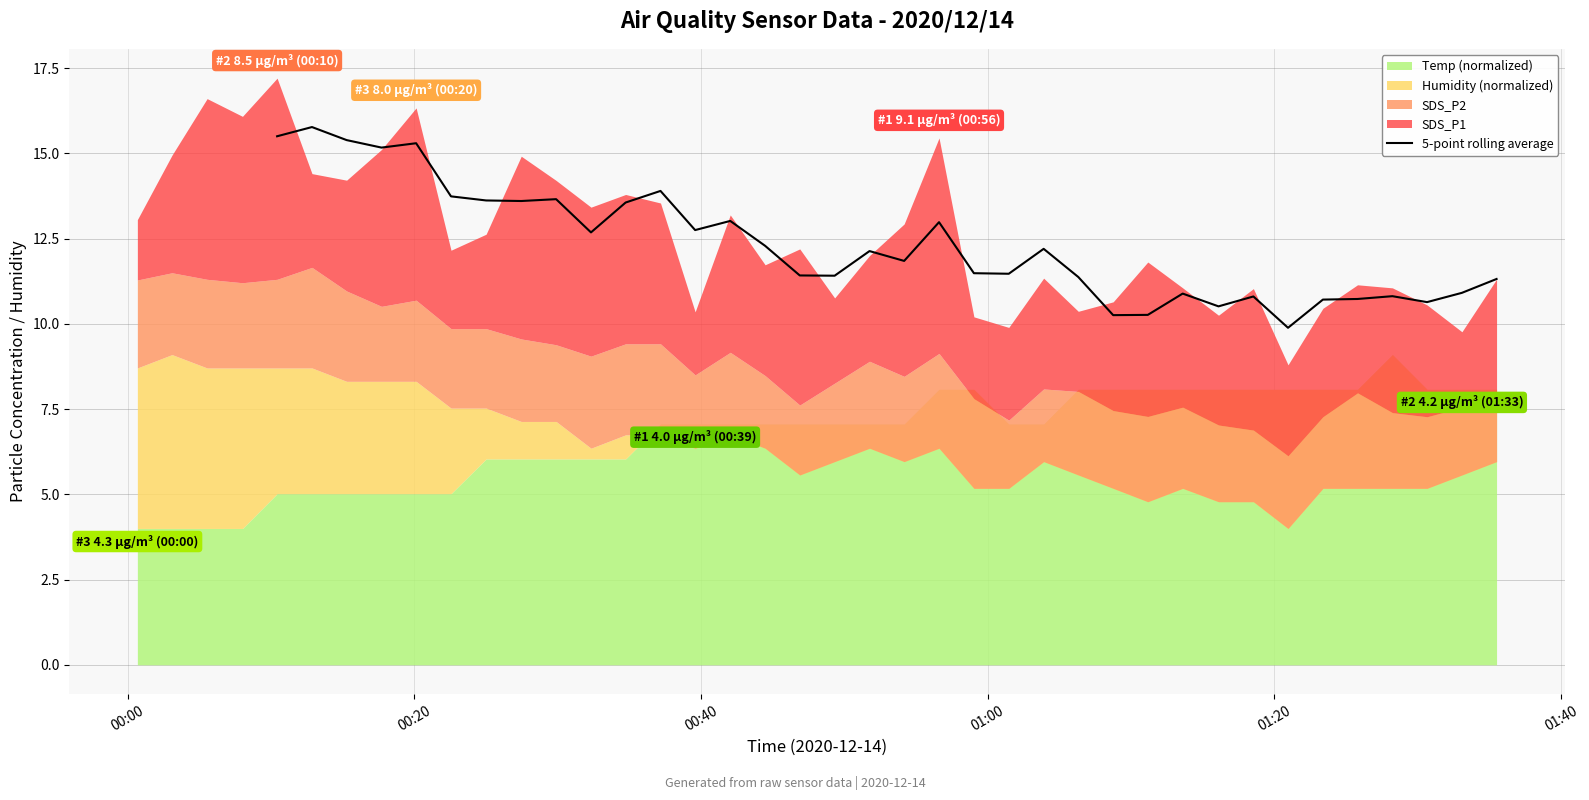

What is the value of the 22nd point from the left?

12.1